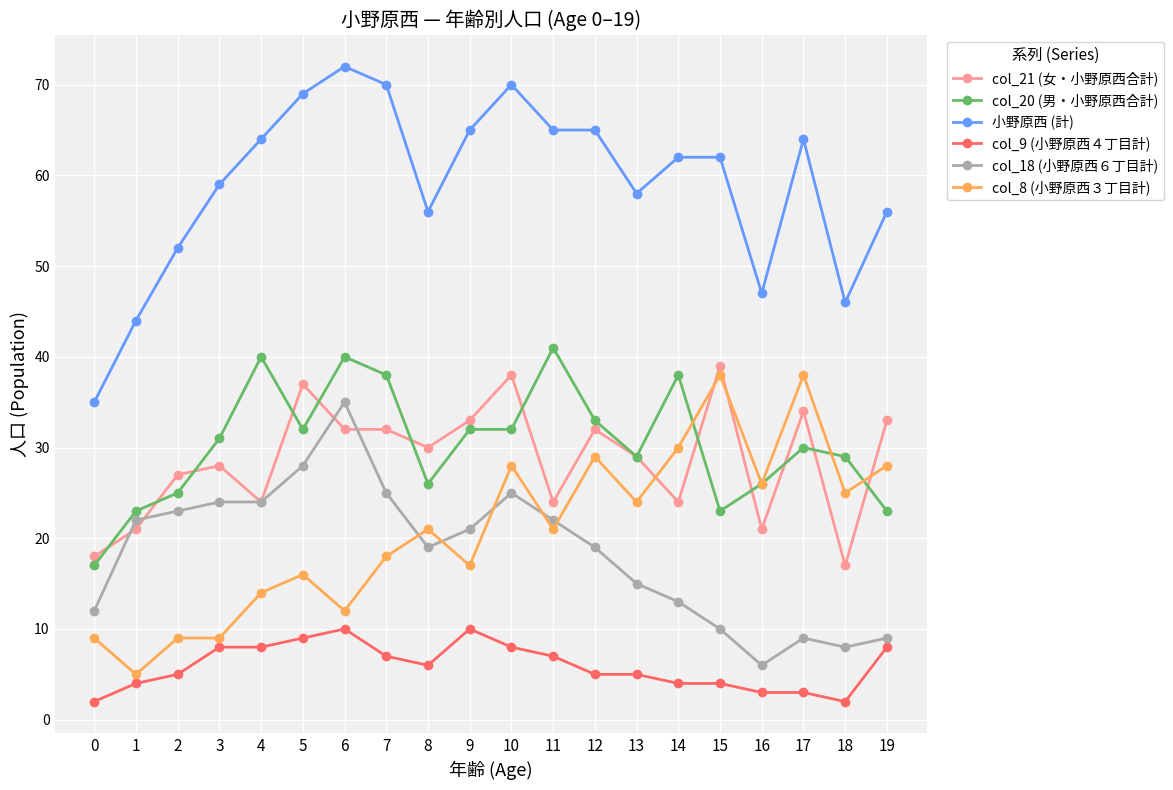

The col_9 (小野原西４丁目計) series shows 3 at 16. True or false?

True